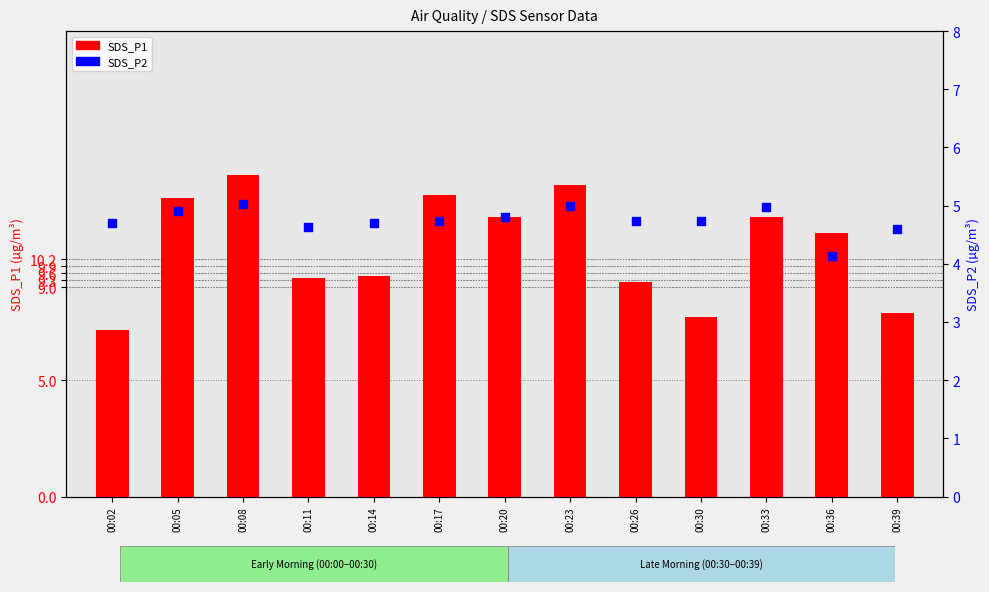

At how many categories does at least one series exceed 5?

13